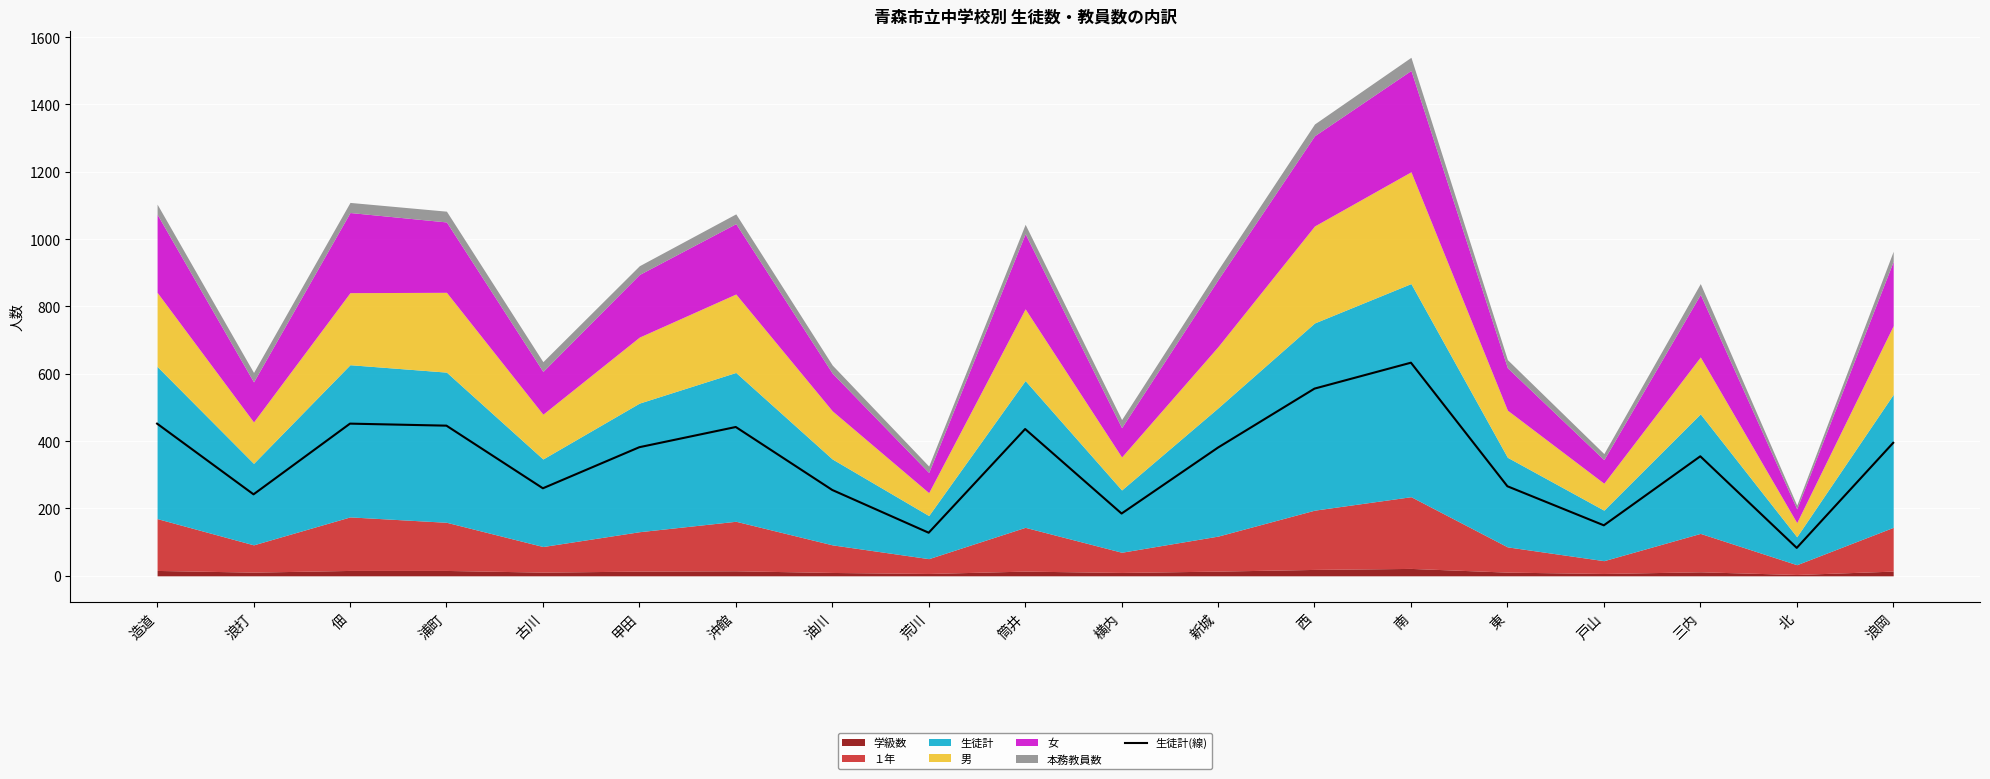

Reading right to left, extract all data points from this chart.

395	83	355	150	266	633	556	381	185	436	128	255	442	382	260	446	452	242	452